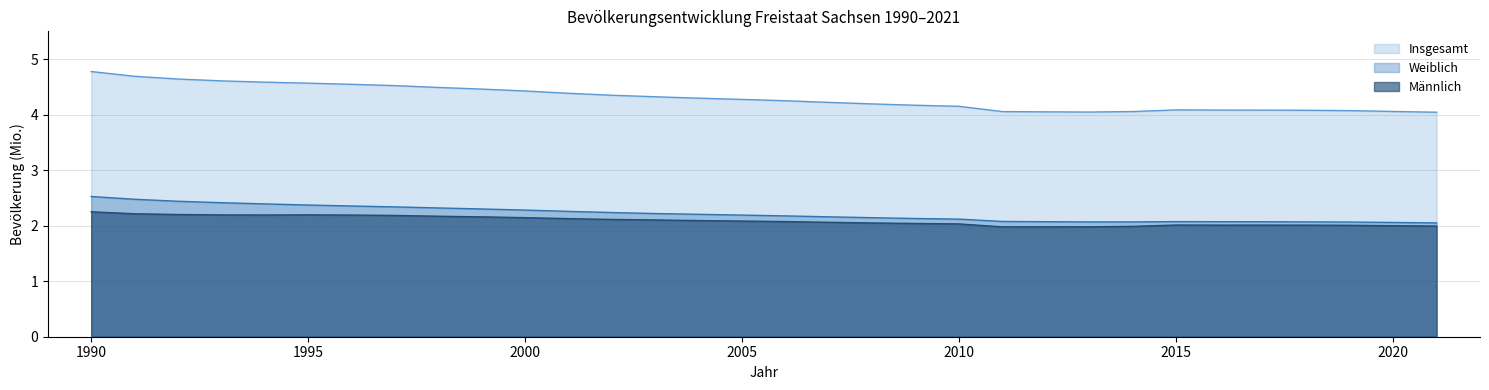

How many series are shown in this chart?

3